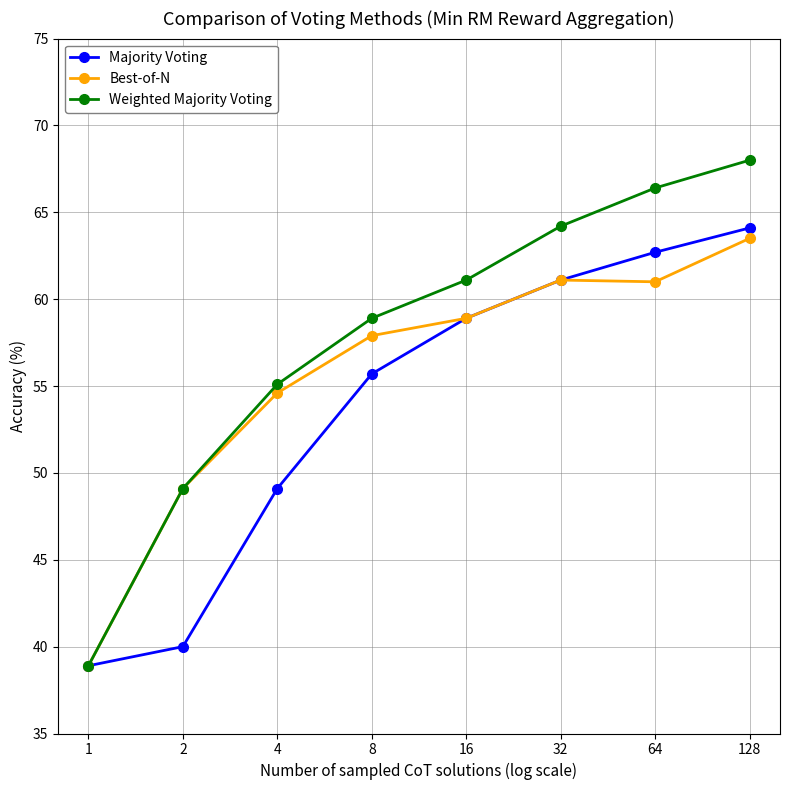

Which series has the largest total across all categories?

Weighted Majority Voting